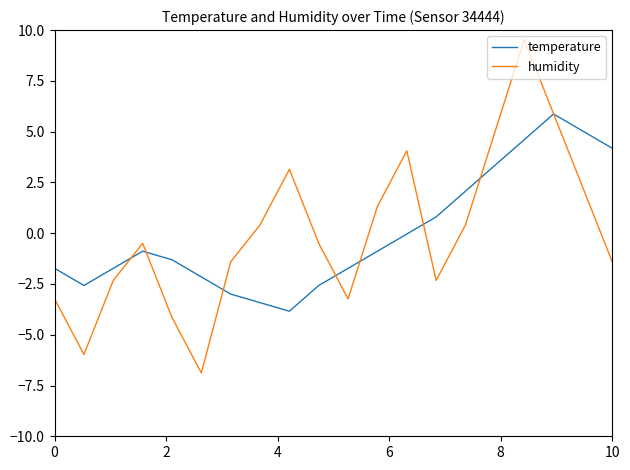

Which series has the largest range (max minus min)?

humidity